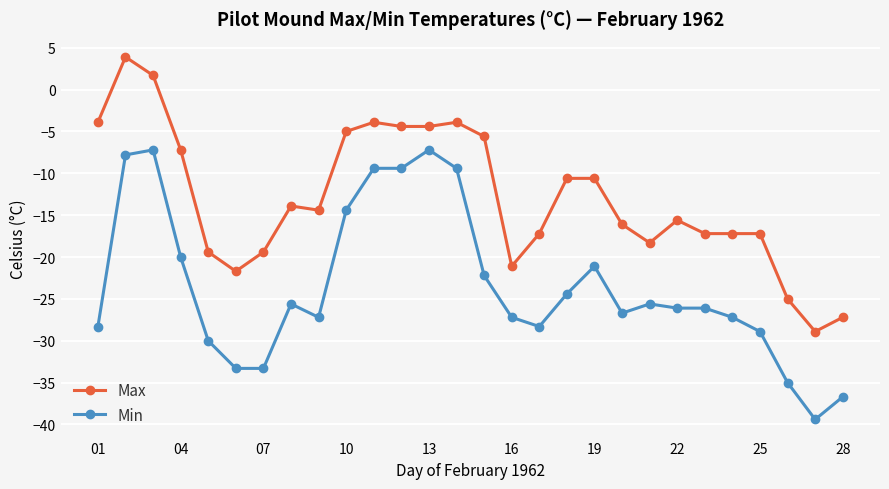

True or false: Min and Max intersect in this chart.

False